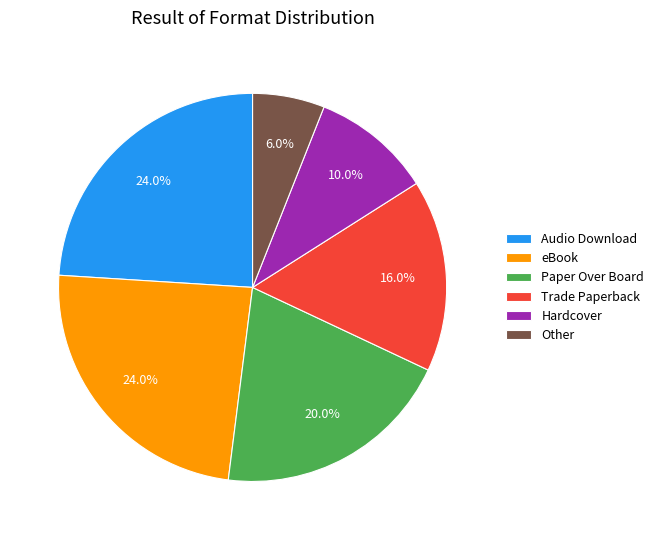

How many slices are in this pie chart?

6